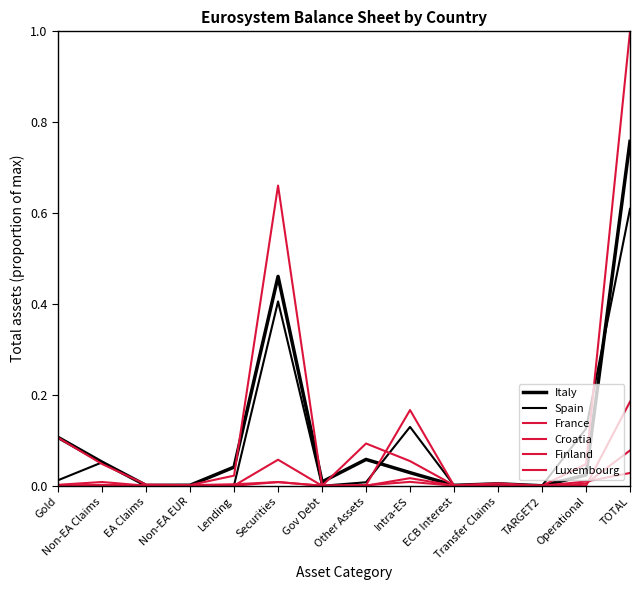

How many lines are shown in the chart?

6